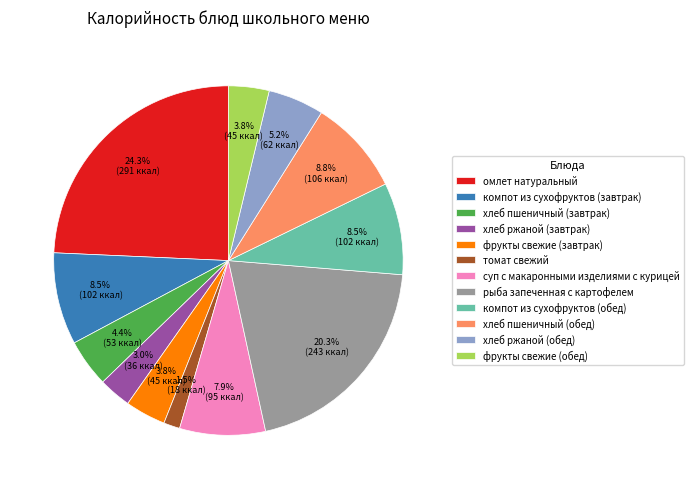

How many segments does this pie chart have?

12